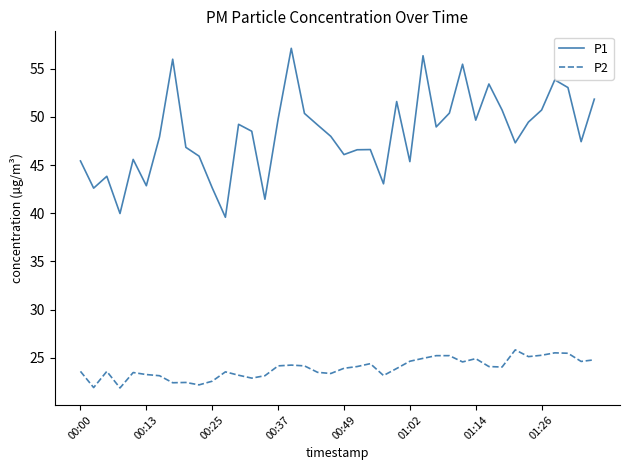

Rank the series by their average value, from highest to lowest.

P1, P2